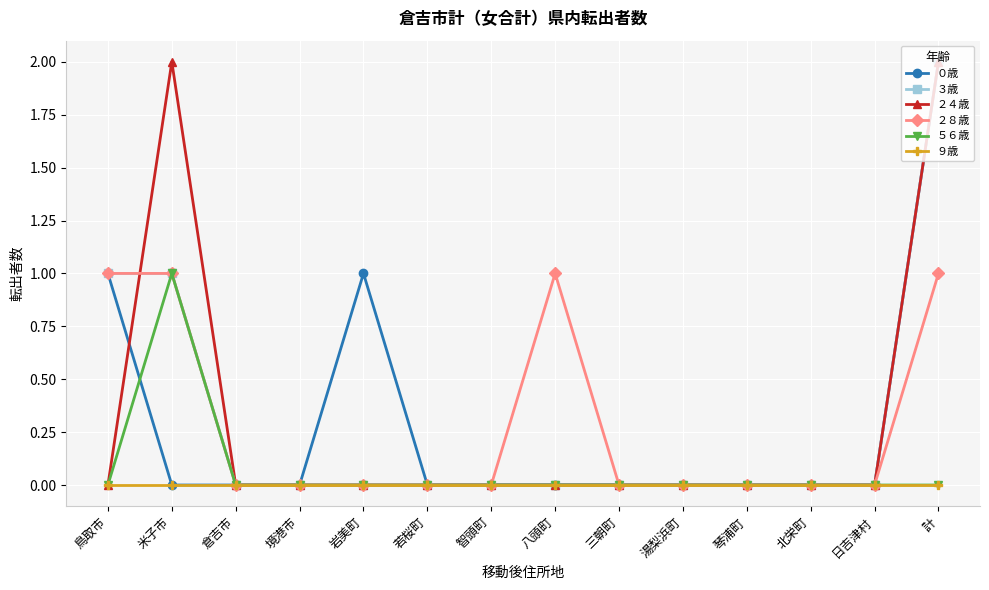

Does the chart have visible grid lines?

Yes